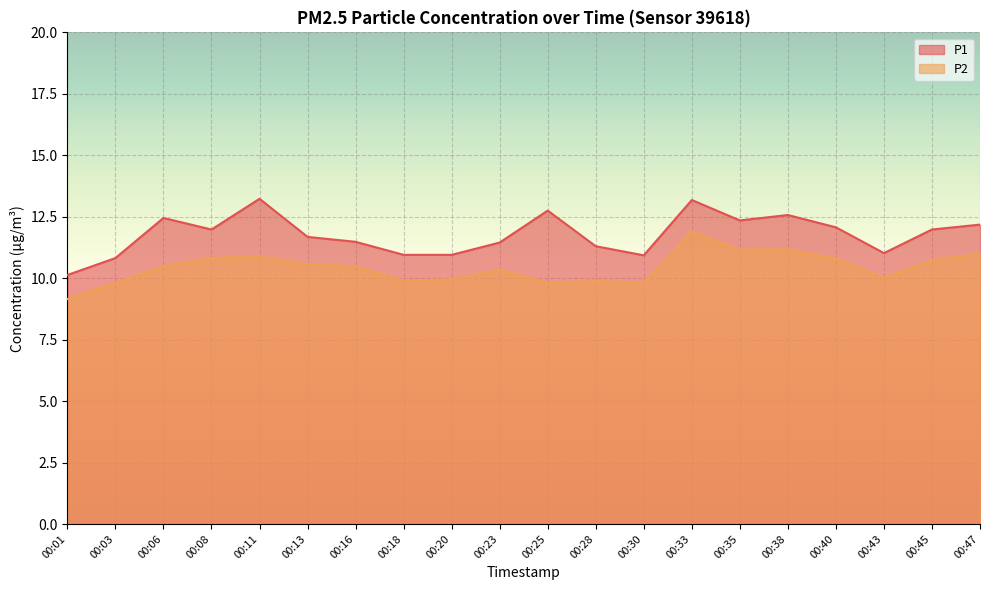

List the labels in order of P2 value, smallest first.

00:01, 00:03, 00:25, 00:30, 00:28, 00:18, 00:20, 00:43, 00:23, 00:06, 00:16, 00:13, 00:45, 00:40, 00:08, 00:11, 00:47, 00:35, 00:38, 00:33